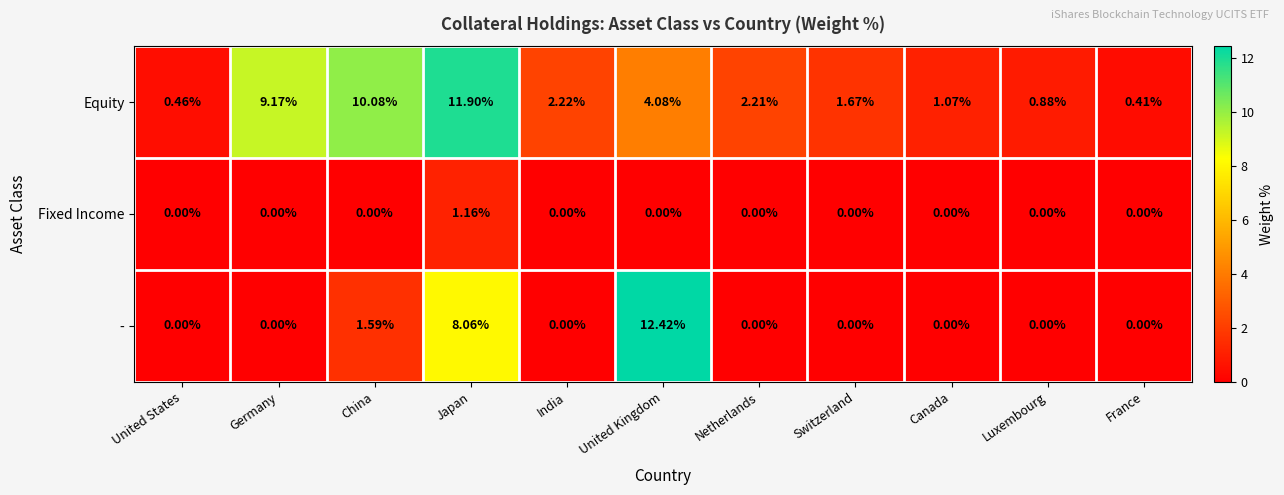

Where does the Equity series first go above 2?

Germany